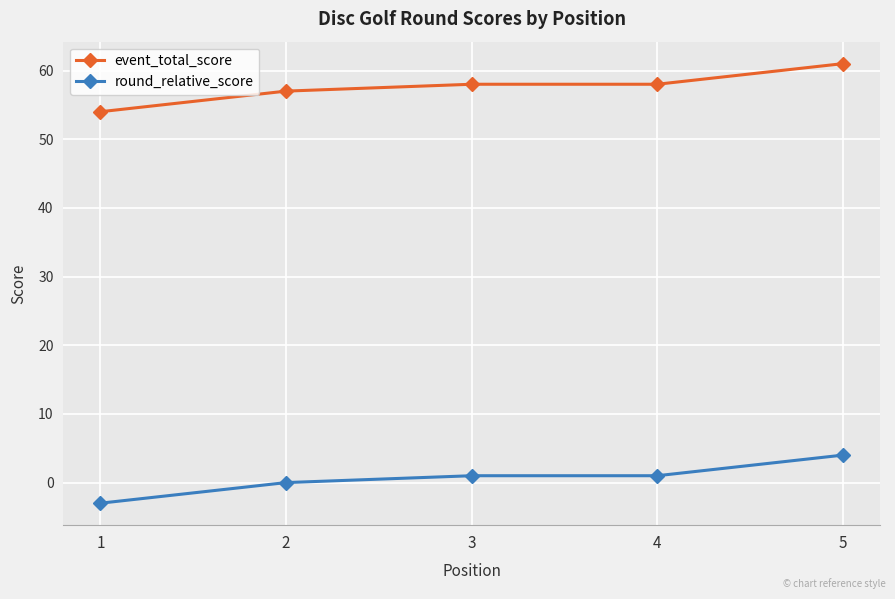

At which category is the sum across all series the highest?

5